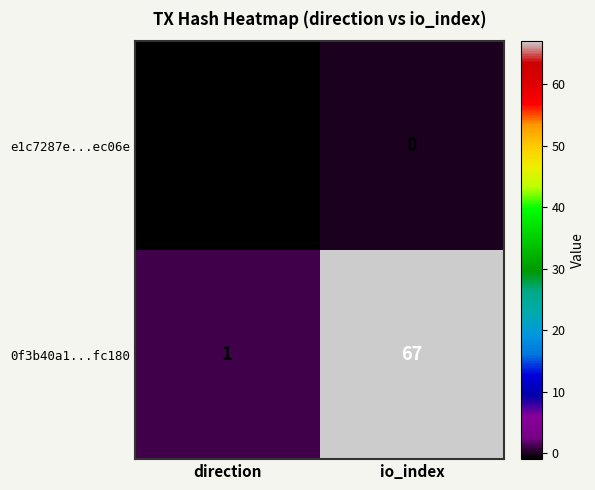

What is the sum of all 0f3b40a1...fc180 values?

68